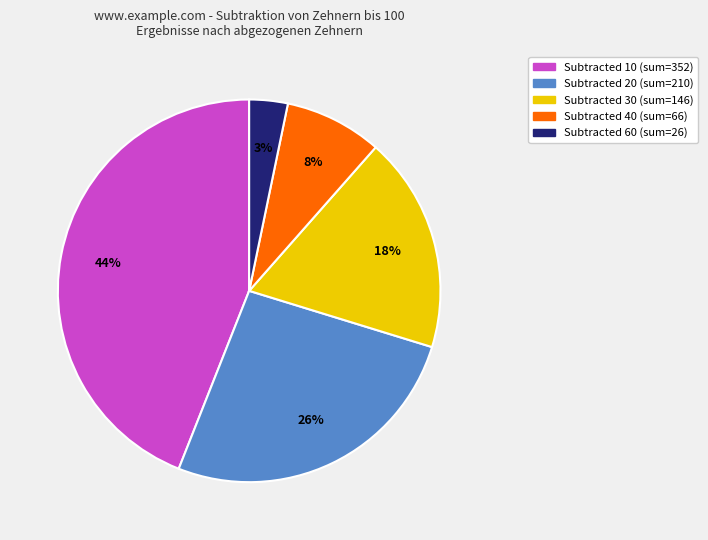

Is there any slice that represents more than half of the pie?

No